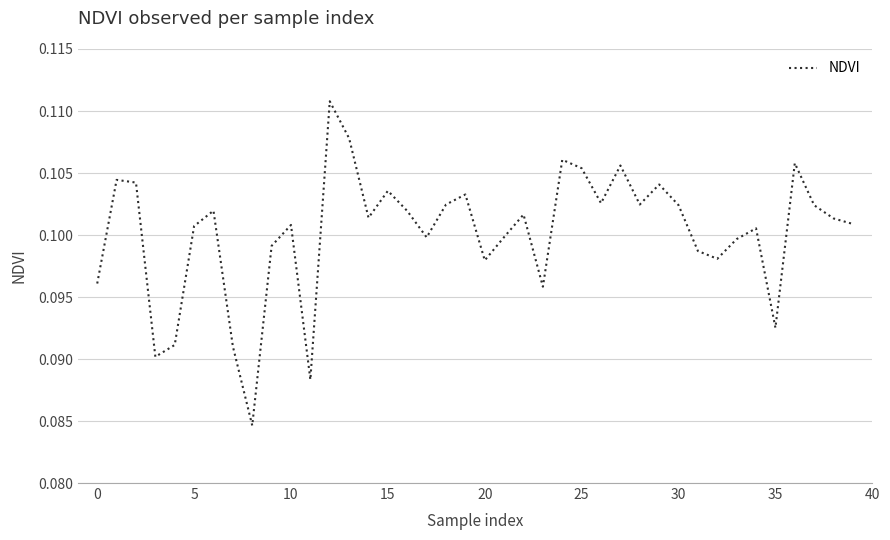

Is it true that the value at 20 is 0.0?

False